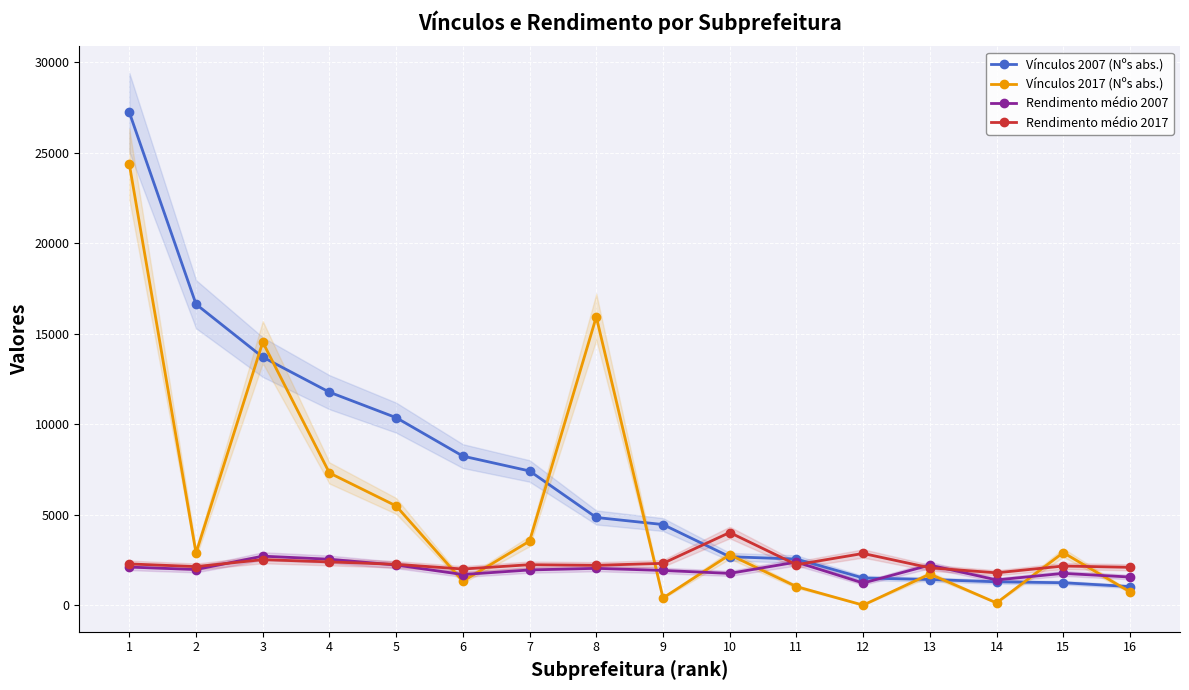

Reading right to left, transcribe all the data shown in this chart.

Vínculos 2007 (Nºs abs.): 1028.0	1239.0	1291.0	1417.0	1502.0	2548.0	2676.0	4455.0	4845.0	7415.0	8236.0	10362.0	11769.0	13707.0	16631.0	27234.0
Vínculos 2017 (Nºs abs.): 736.0	2902.0	124.0	1718.0	1.0	1026.0	2785.0	397.0	15934.0	3539.0	1323.0	5483.0	7305.0	14535.0	2881.0	24374.0
Rendimento médio 2007: 1553.8	1756.9	1393.4	2214.8	1222.7	2380.8	1755.3	1917.9	2035.0	1945.4	1692.2	2217.9	2537.6	2707.9	1968.2	2104.5
Rendimento médio 2017: 2090.8	2163.1	1787.1	2063.6	2857.2	2236.0	4014.5	2310.6	2200.6	2235.5	1996.9	2256.8	2390.2	2515.5	2130.6	2279.2